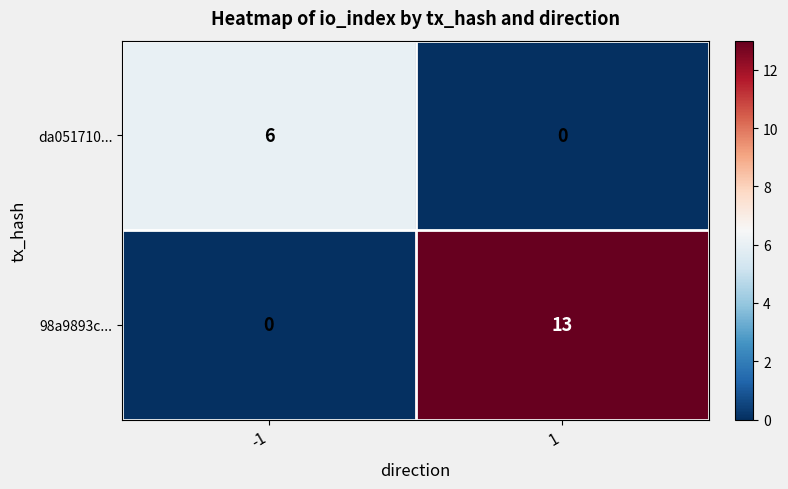

What is the maximum value for da051710...?

6